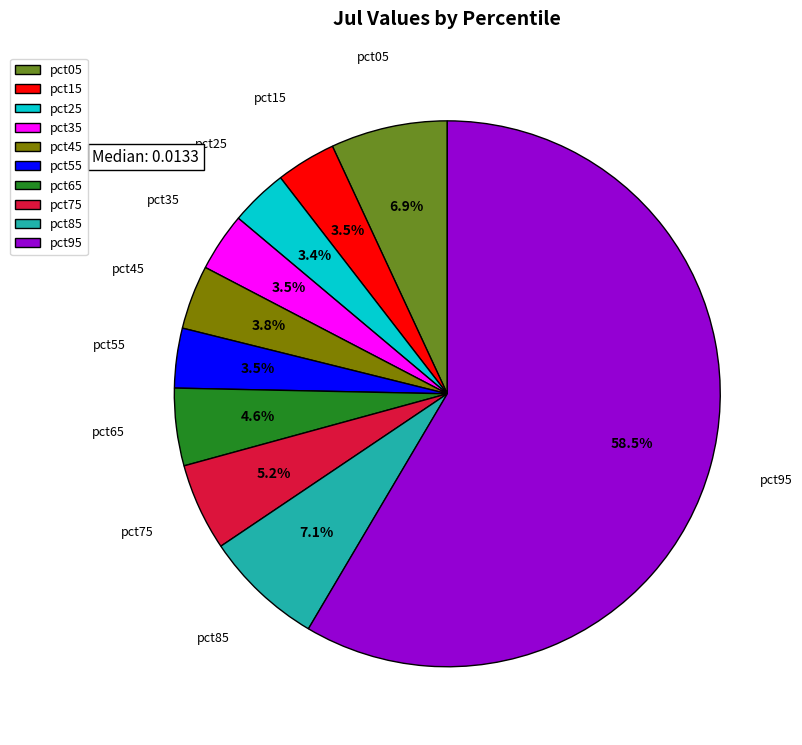

The pct75 slice represents 15% of the pie. True or false?

False